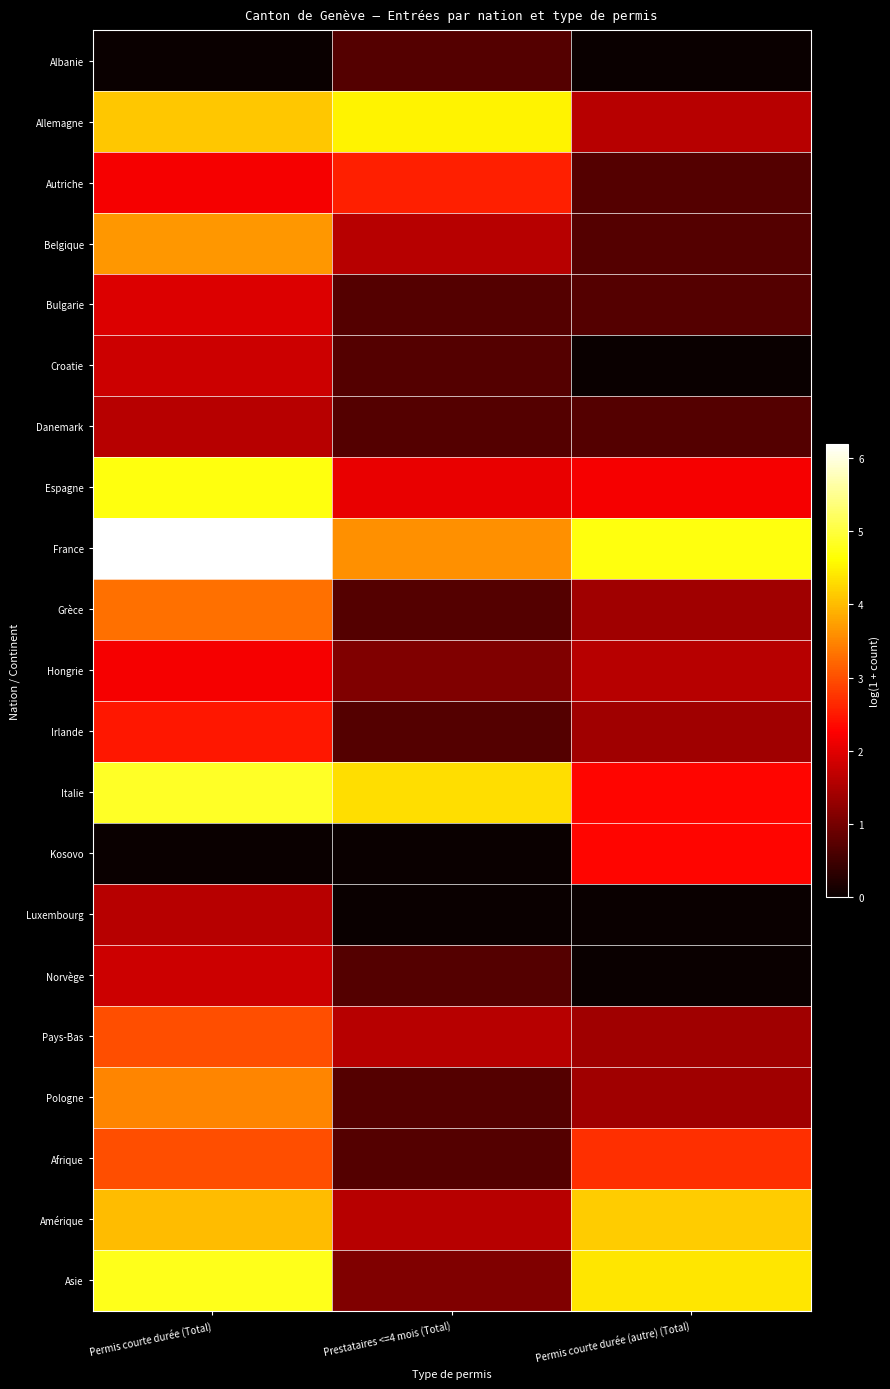

How many categories are shown in the chart?

3